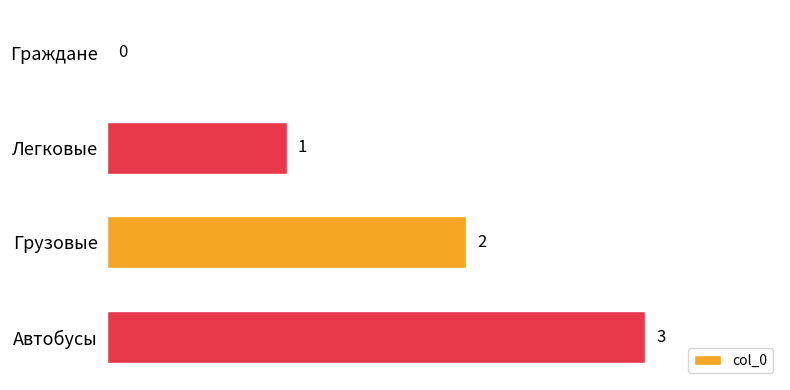

True or false: the data shows 0 at Граждане.

True